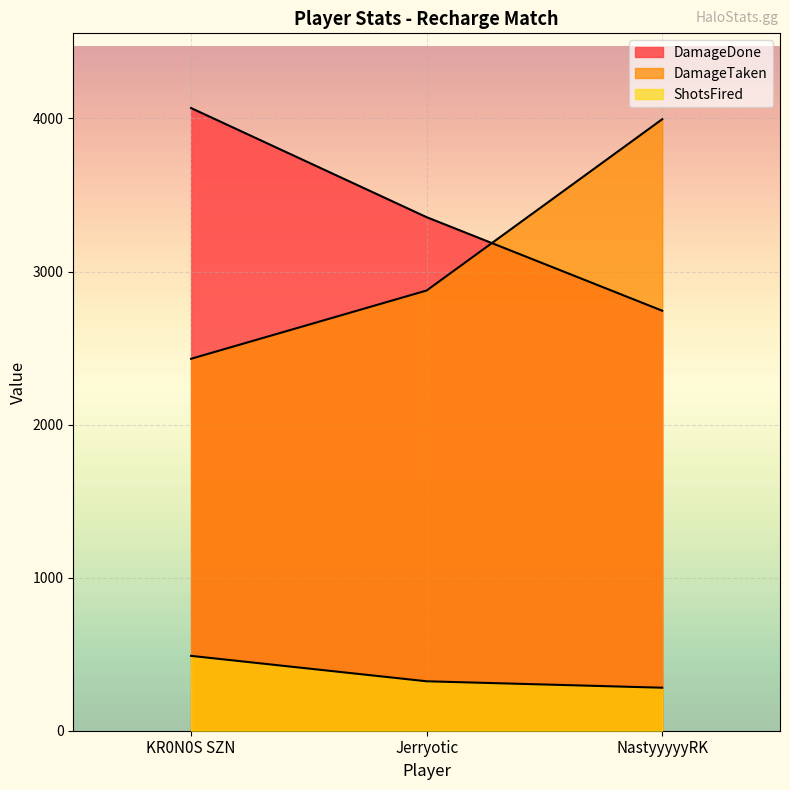

At which label is DamageDone closest to 3406?

Jerryotic